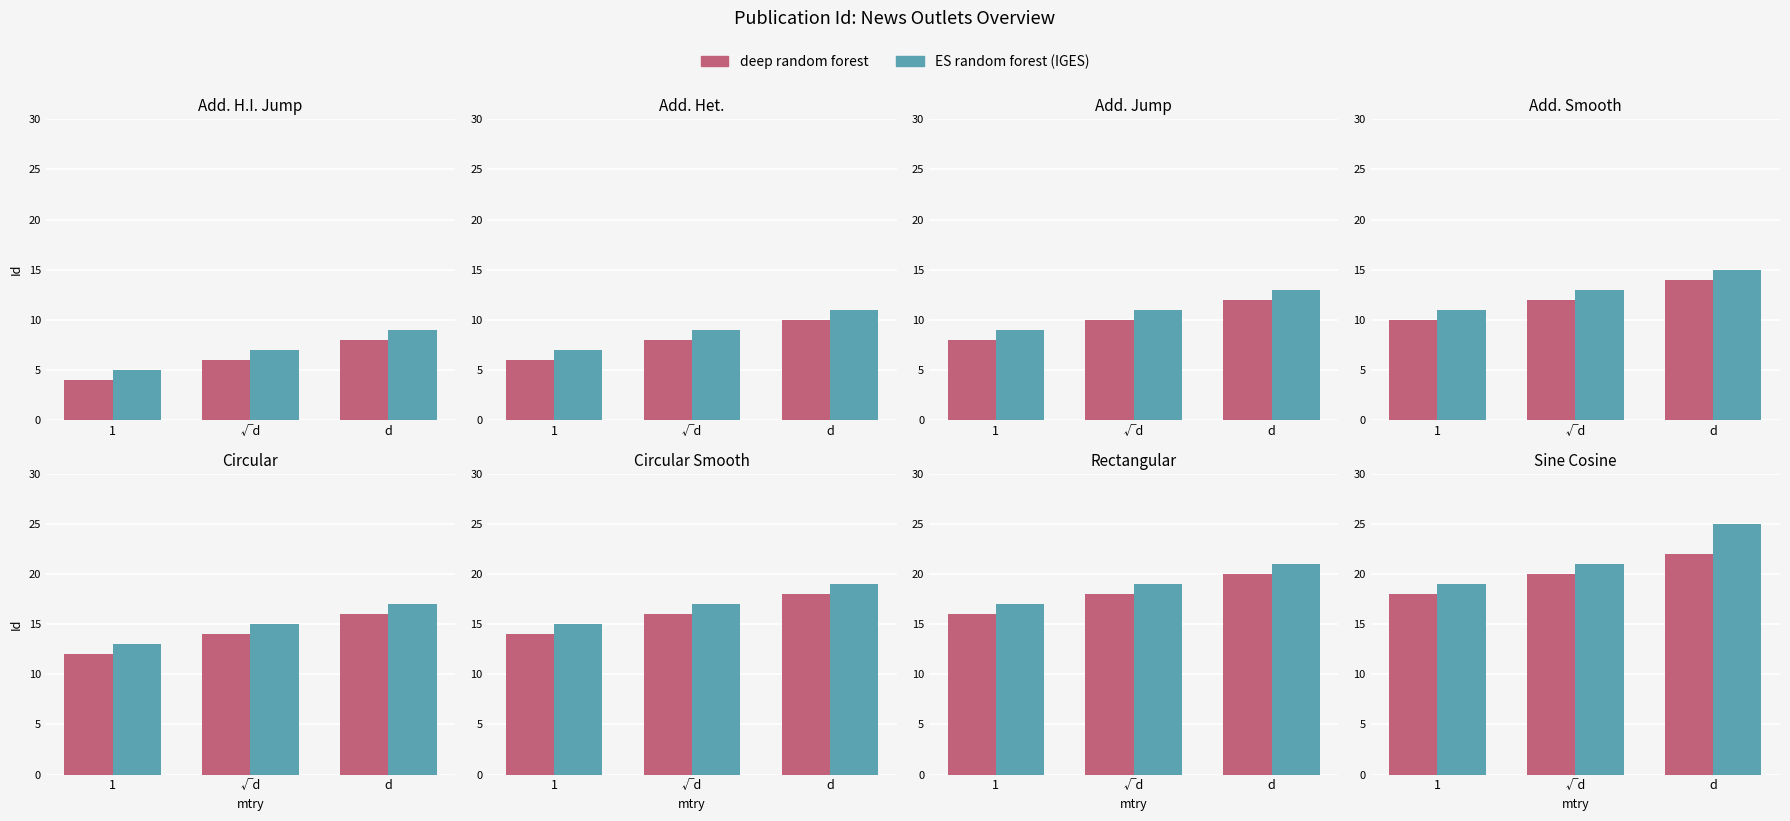

At which category is the sum across all series the highest?

d